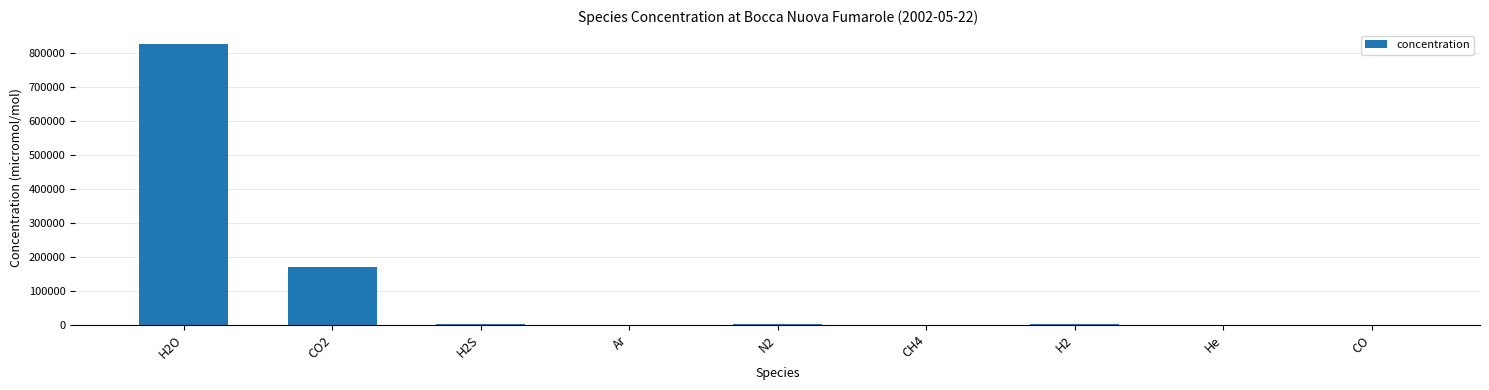

Is it true that the value at H2O is 827400.0?

True